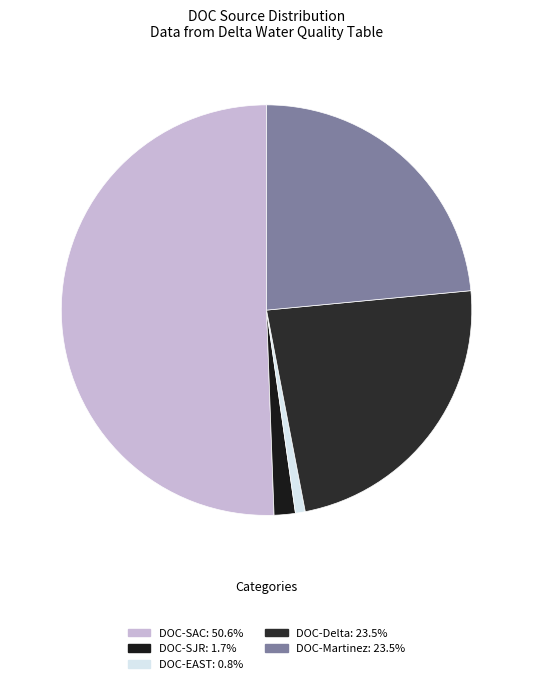

How many segments does this pie chart have?

5